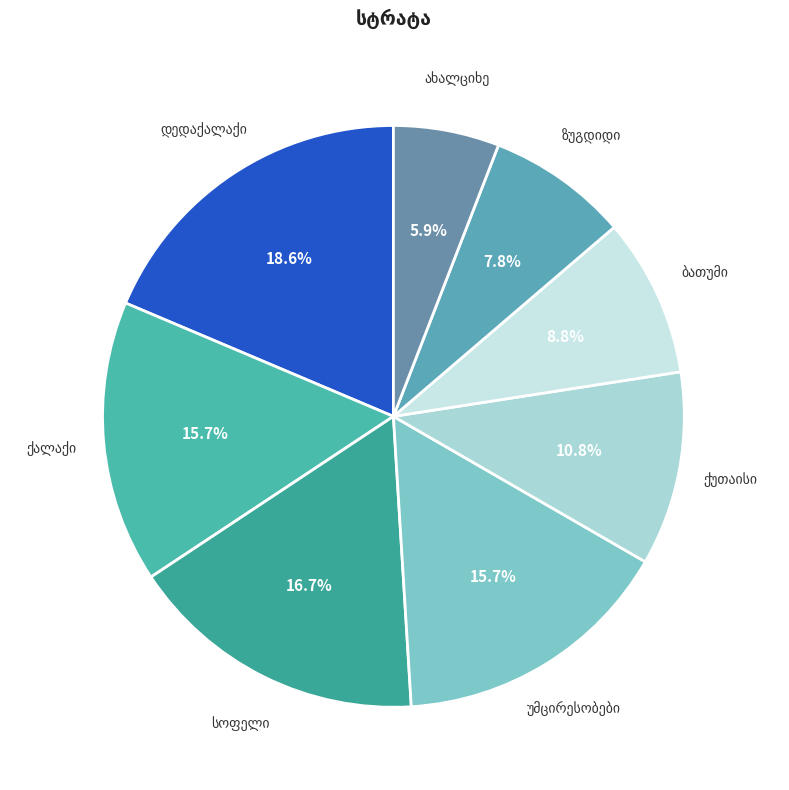

How many segments does this pie chart have?

8